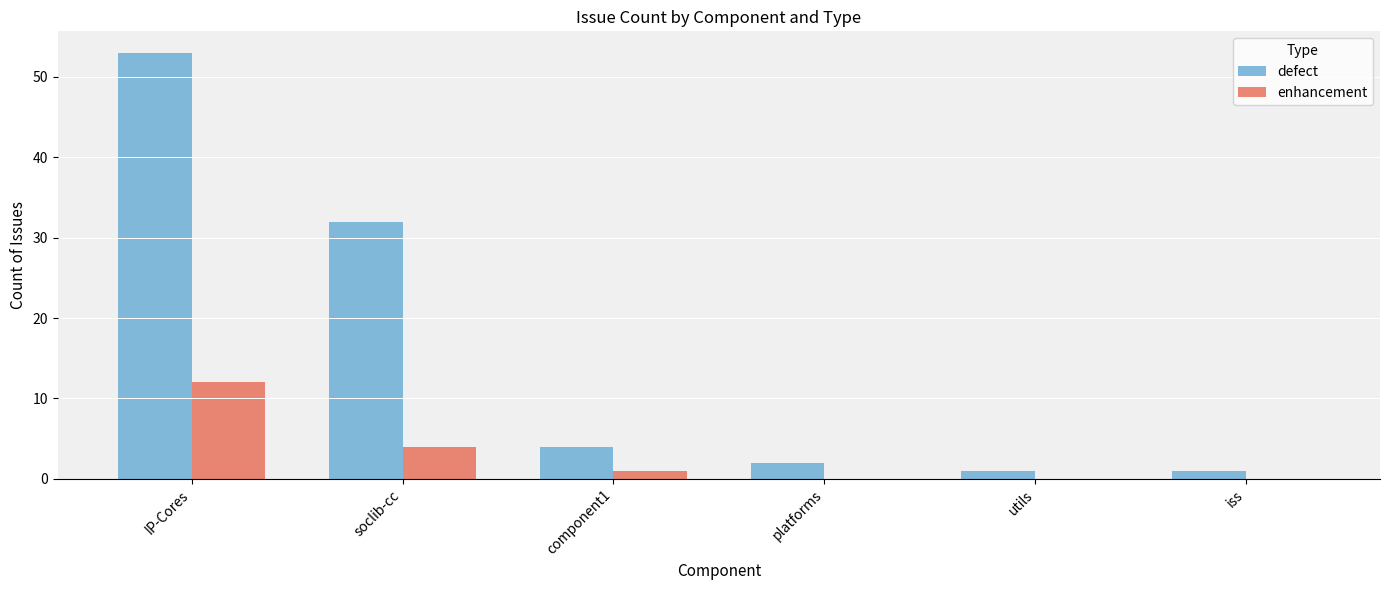

Where is enhancement nearest to the value 6?

soclib-cc